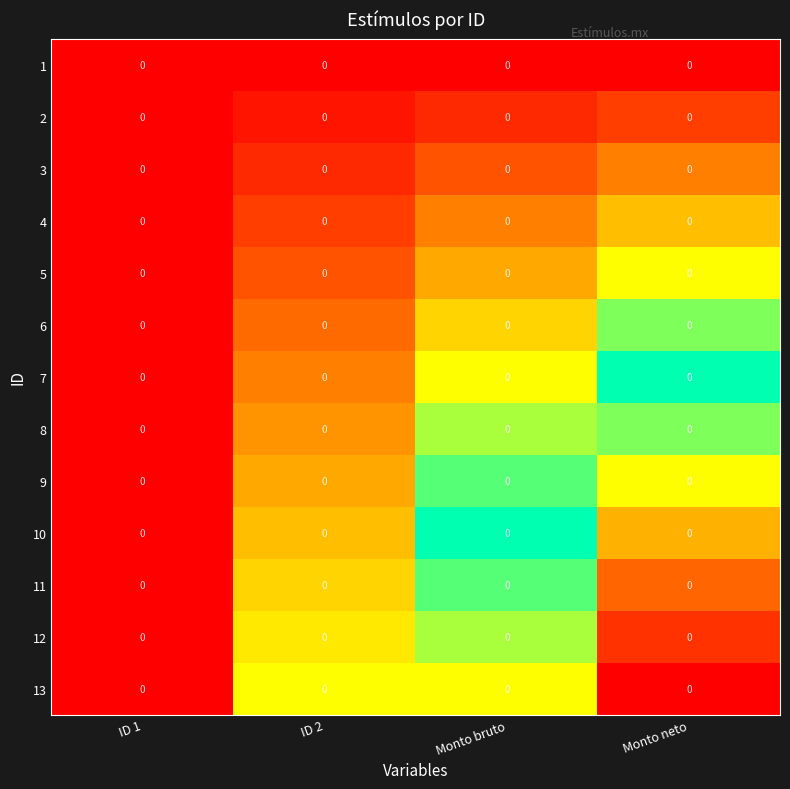

At how many categories does at least one series exceed 0?

3